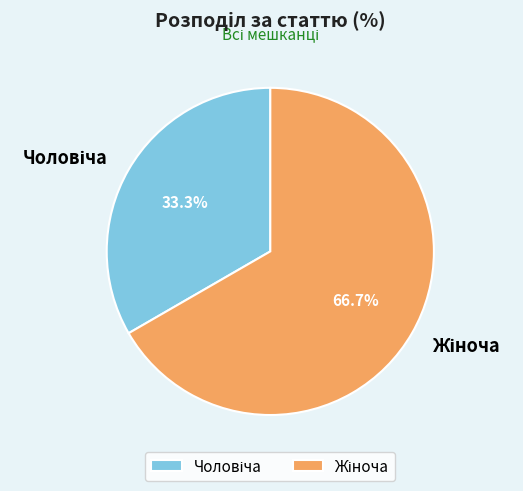

Is there any slice that represents more than half of the pie?

Yes